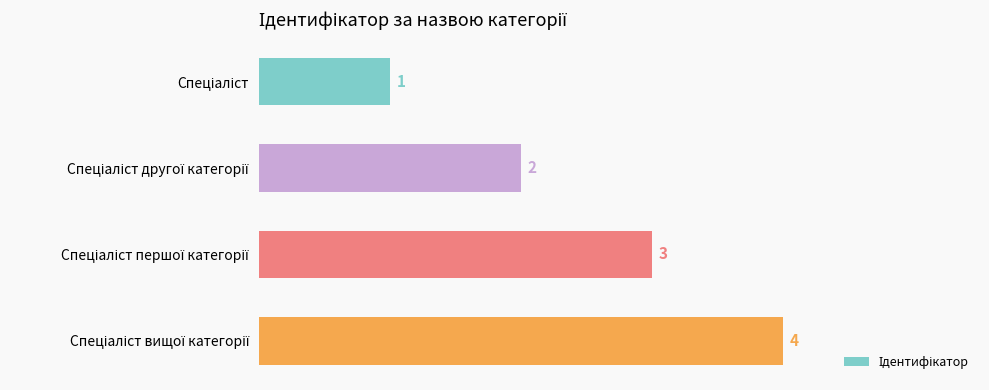

What is the difference between the maximum and minimum values?

3